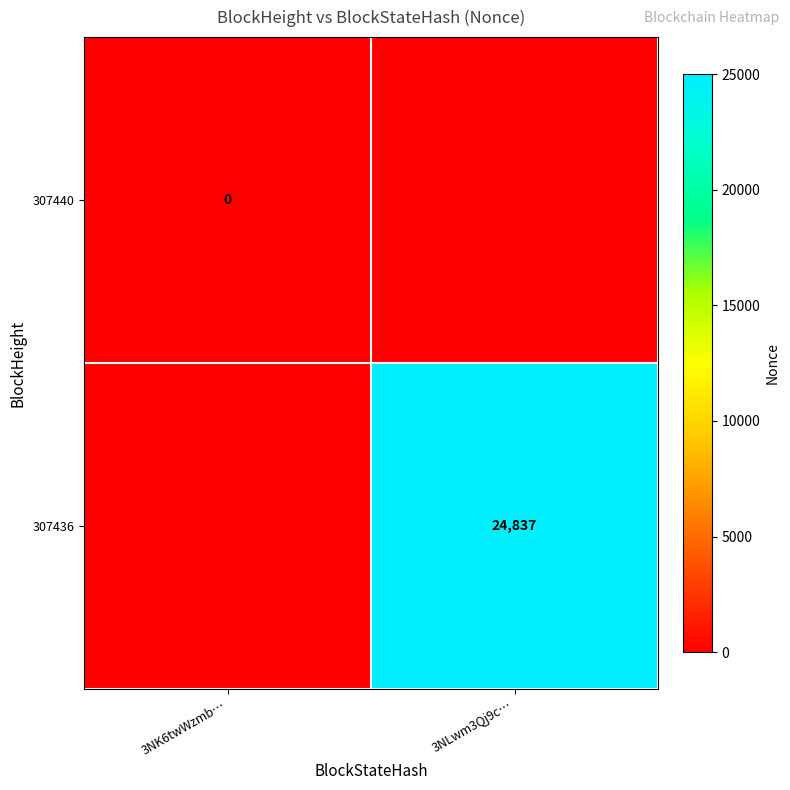

True or false: 307436 has a value of 15392 at 3NLwm3Qj9c….

False